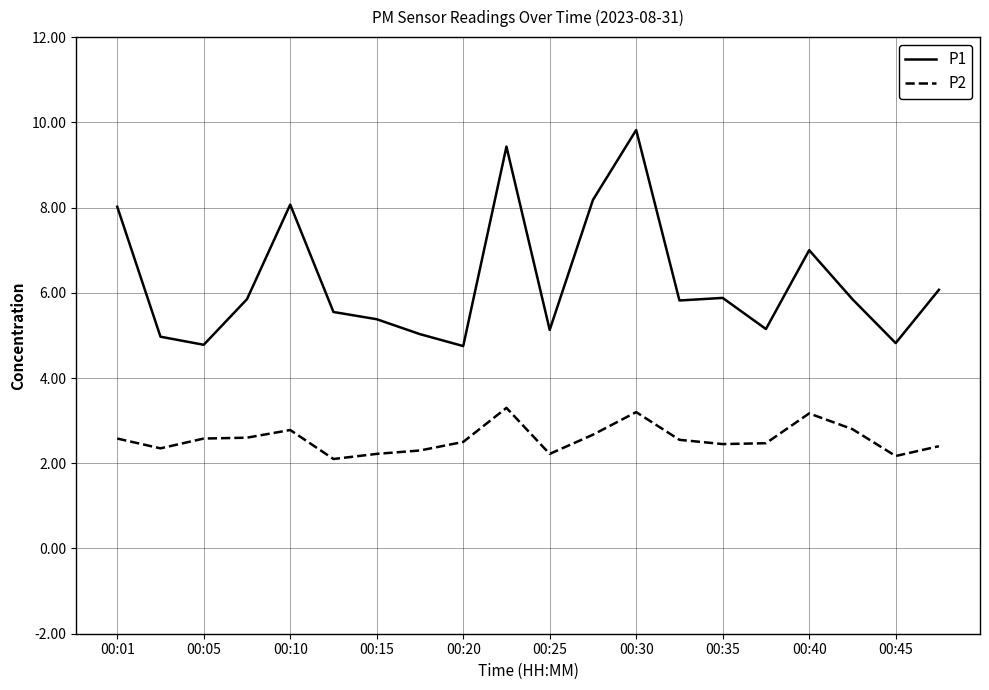

What is the difference between the maximum and minimum values in the P2 series?

1.2